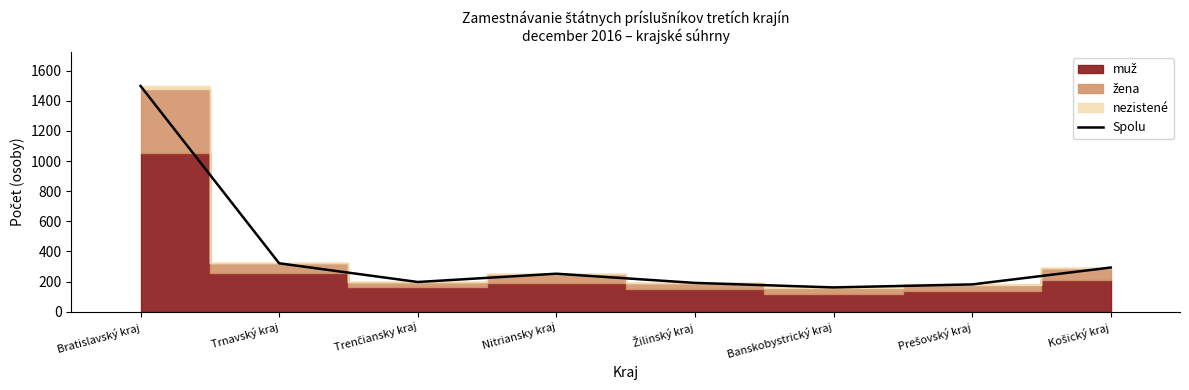

What value does the data have at Prešovský kraj?

181